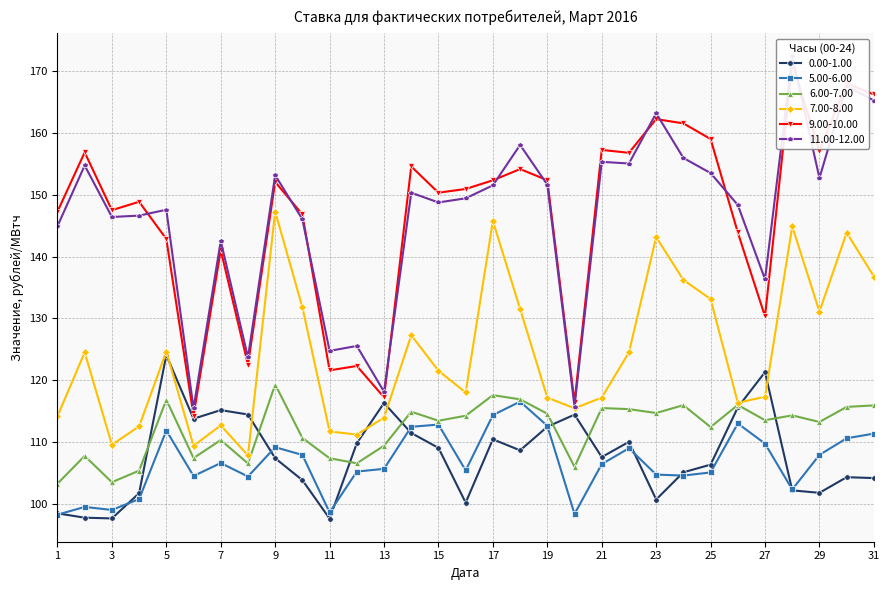

At which label does 7.00-8.00 reach its peak?

9